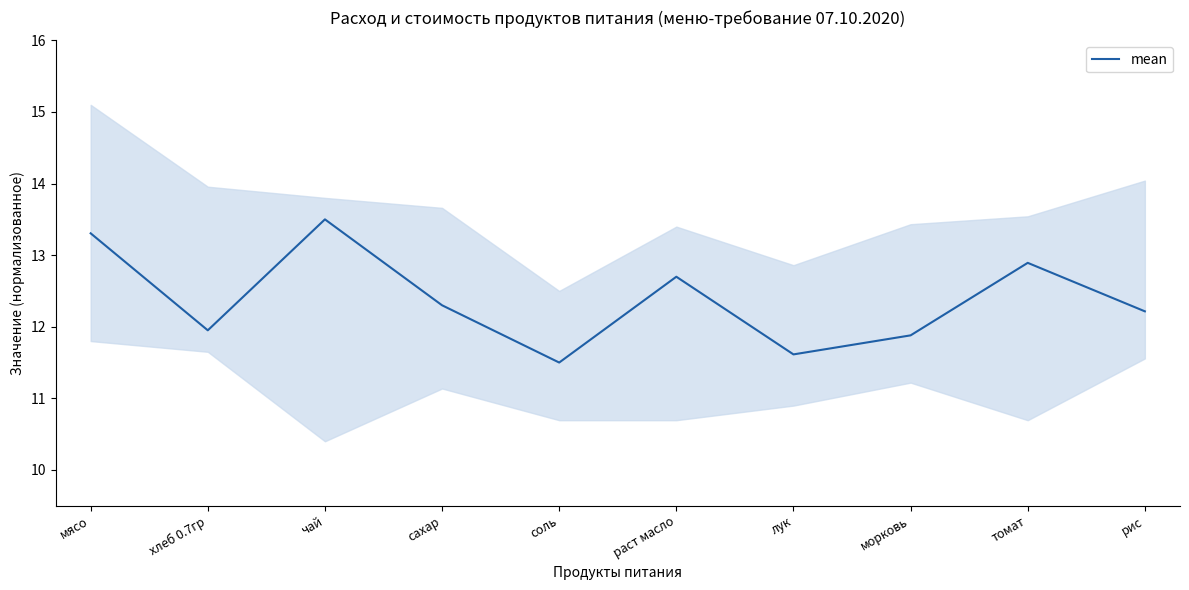

What is the label of the 7th point from the left?

лук